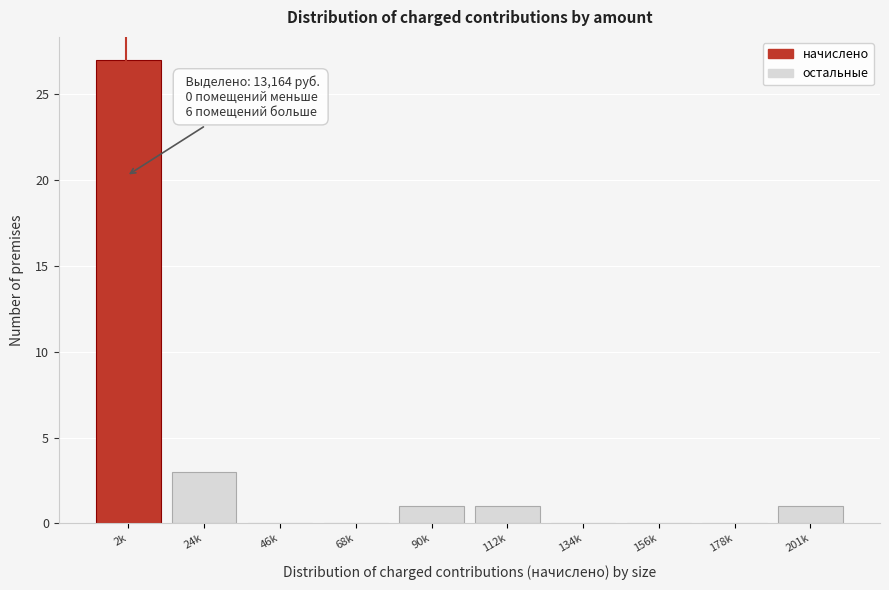

Where is the data nearest to the value 13?

24k